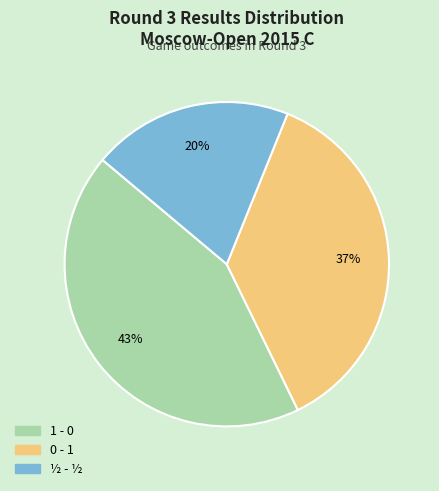

To the nearest percent, what is the difference between the largest and smallest slice percentages?

23%